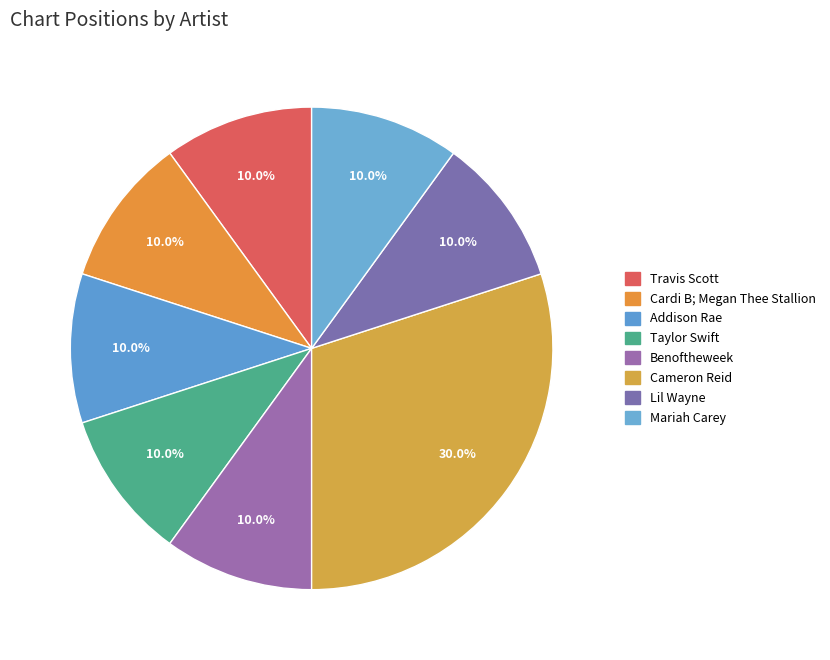

Count the number of slices in the pie.

8